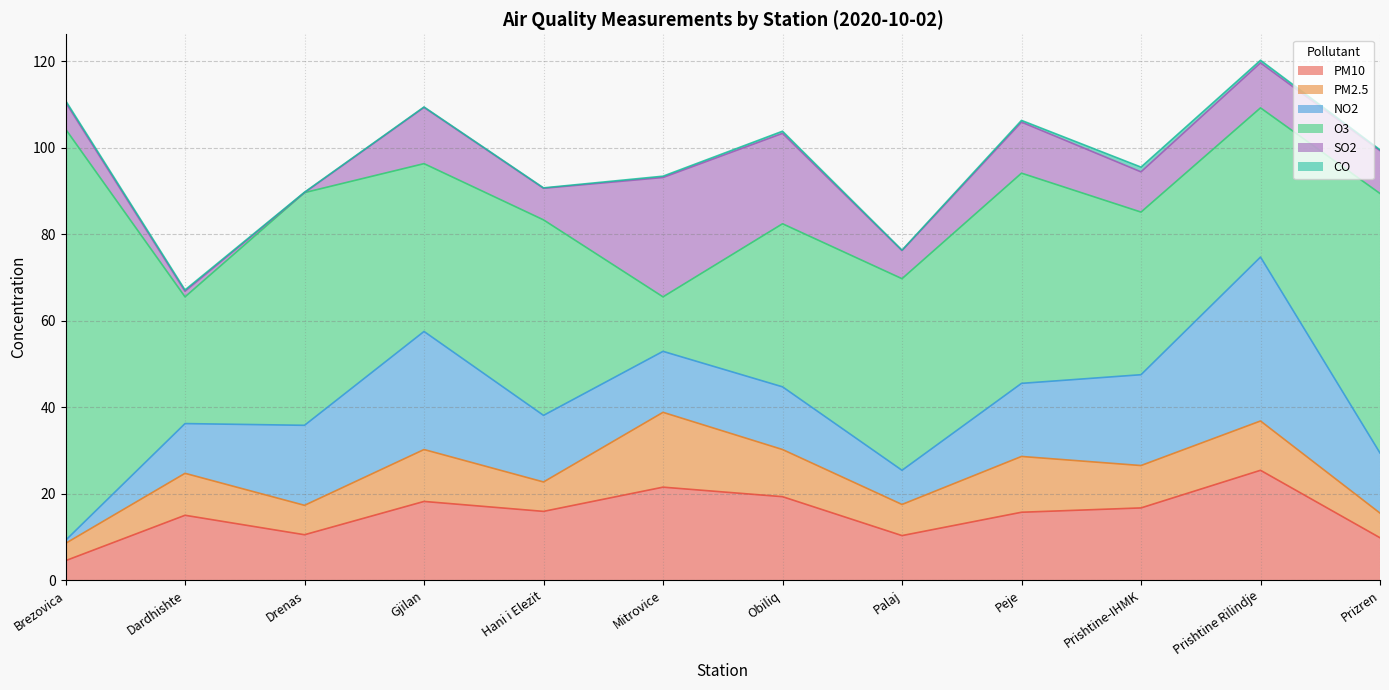

Where is PM10 nearest to the value 14?

Dardhishte